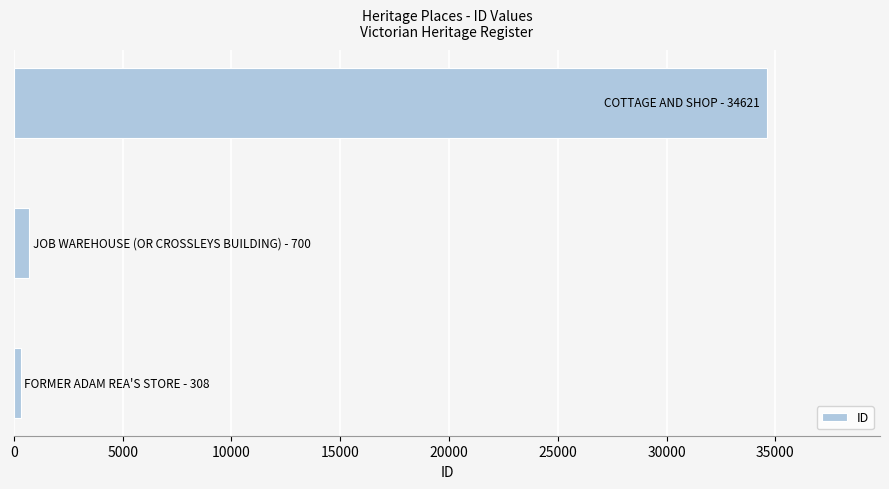

Reading bottom to top, extract all data points from this chart.

308	700	34621